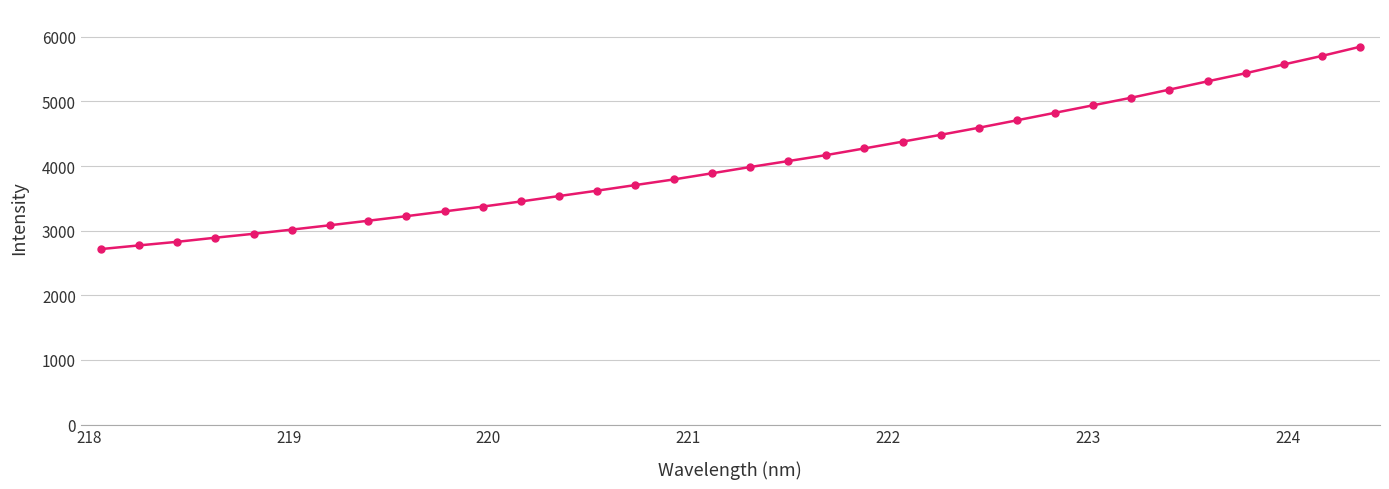

What is the difference between the second highest and second lowest values?

2931.5